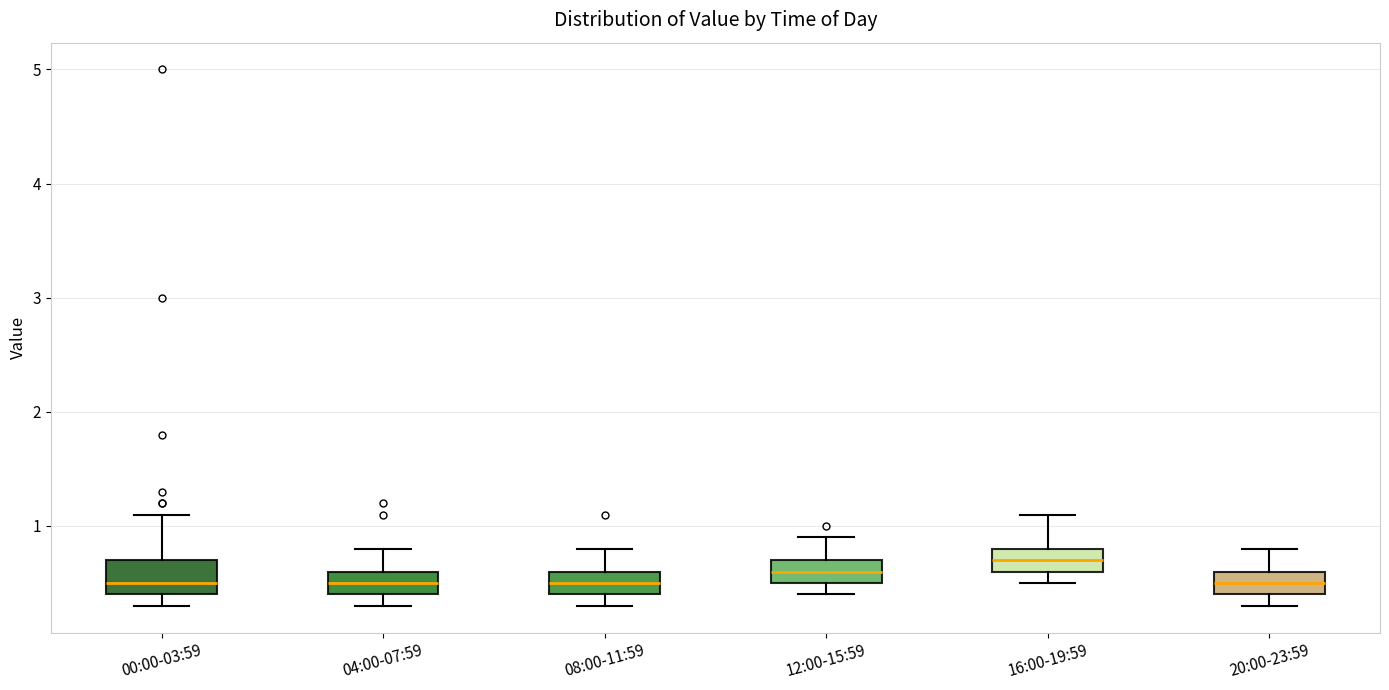

Where is the upper edge of the box for 12:00-15:59 on the y-axis? The values are not printed on the chart, so give them approximately, as read against the axis.

0.7